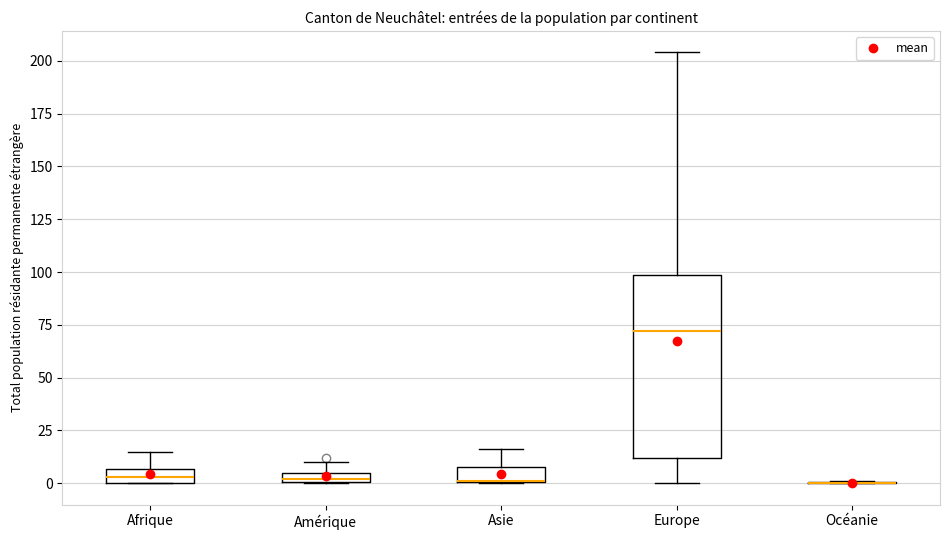

Where is the upper edge of the box for Amérique on the y-axis? The values are not printed on the chart, so give them approximately, as read against the axis.

5